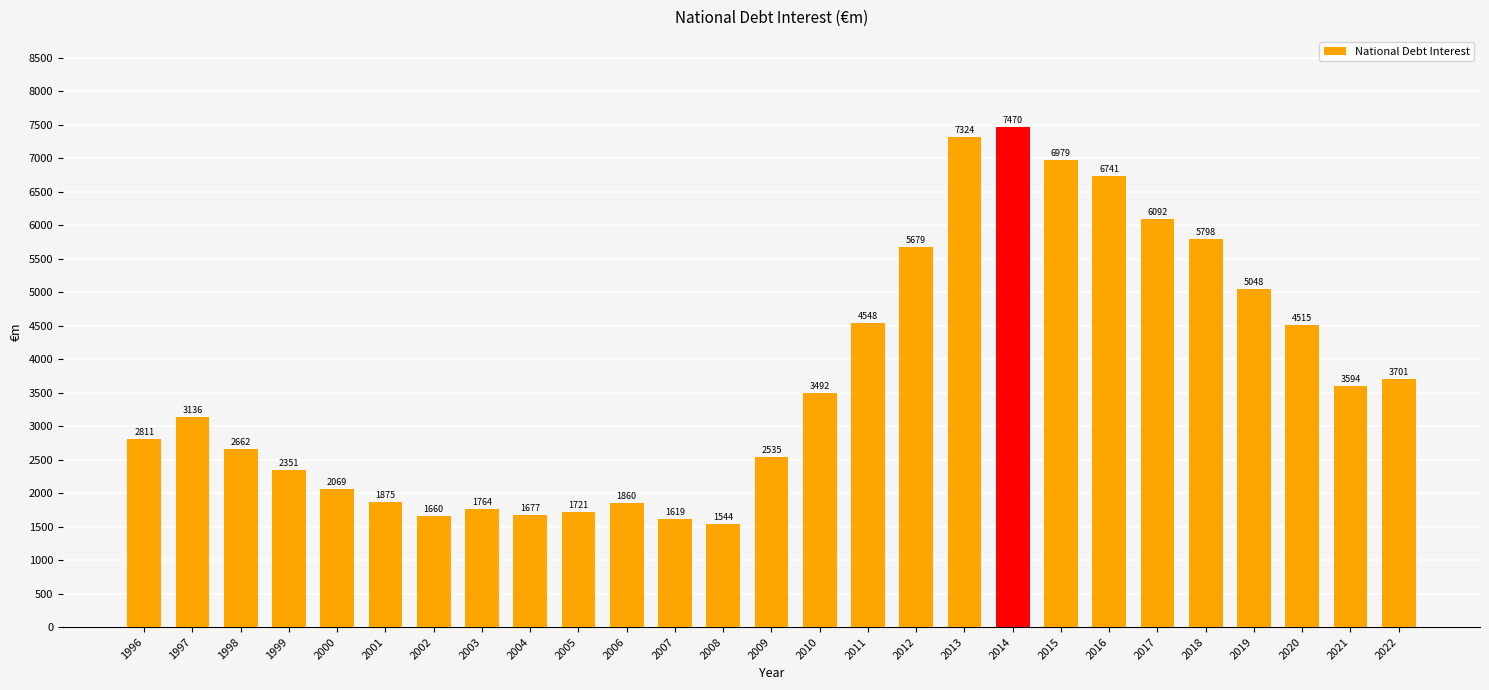

What is the value of the 9th bar from the left?

1677.3